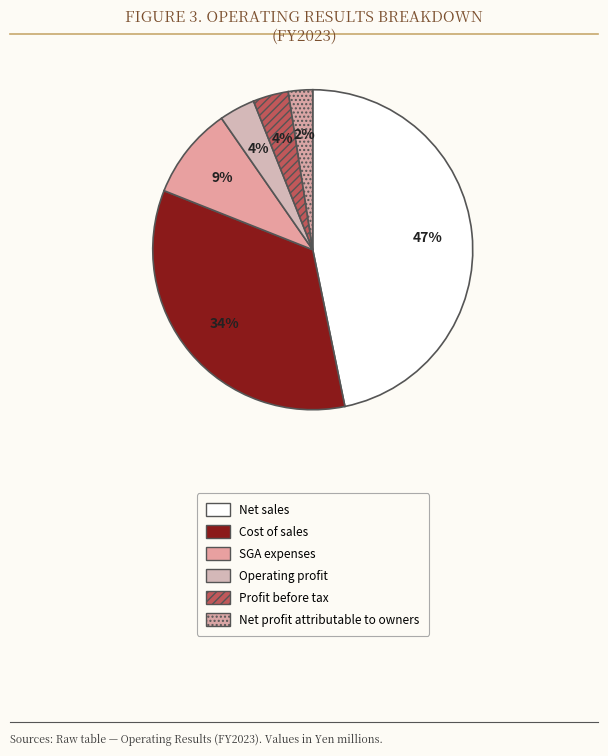

What percentage is the Profit before tax slice, to the nearest percent?

4%